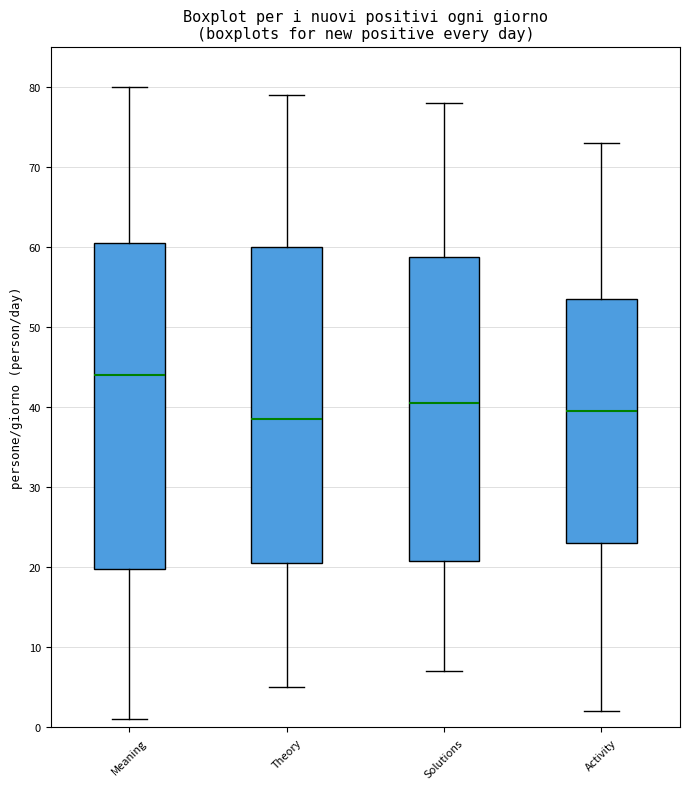

Comparing the boxes themselves (not the whiskers), which one is the tallest?

Meaning